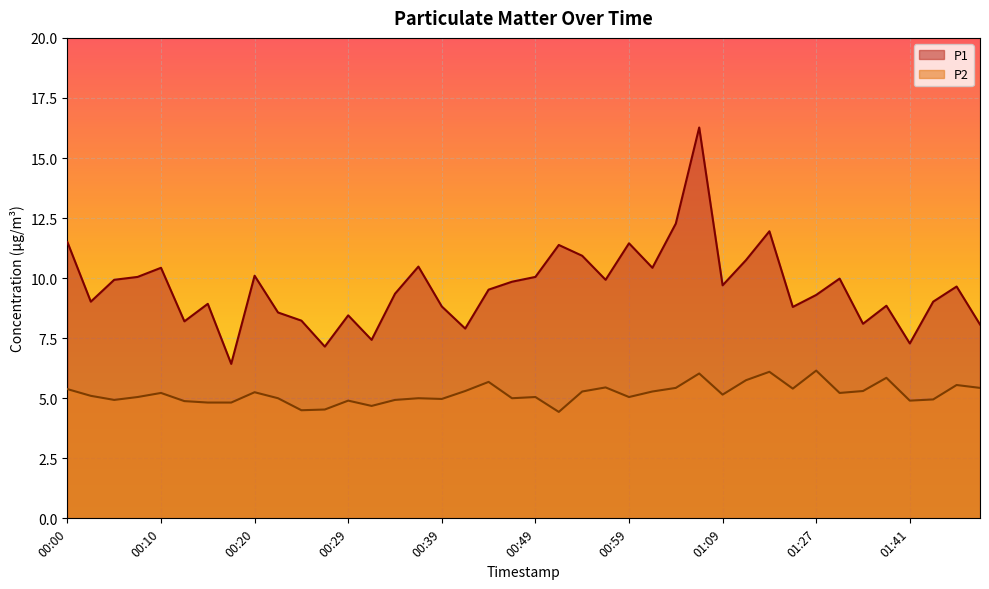

List the series in order of their peak value, lowest first.

P2, P1